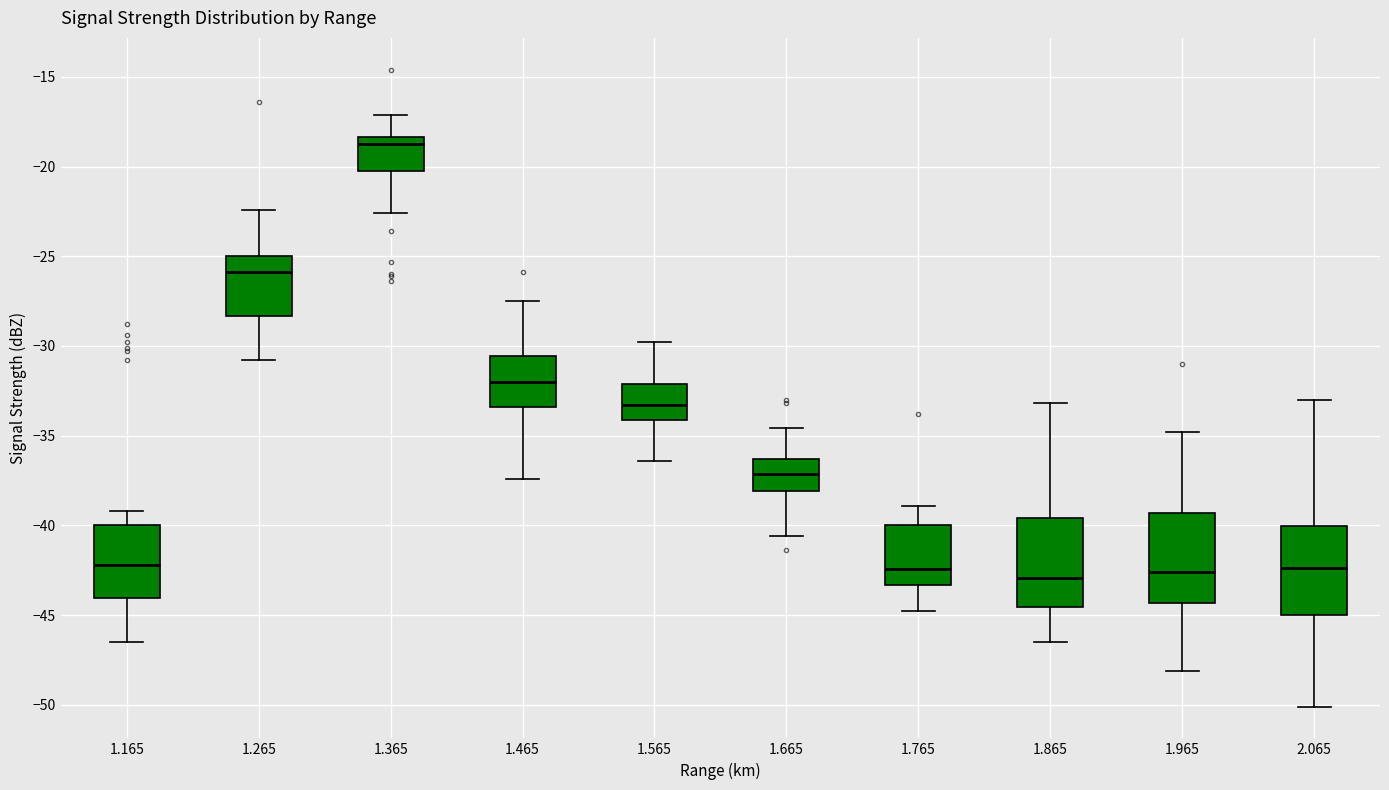

Where is the upper edge of the box at x = 1.865 on the y-axis? The values are not printed on the chart, so give them approximately, as read against the axis.

-39.5